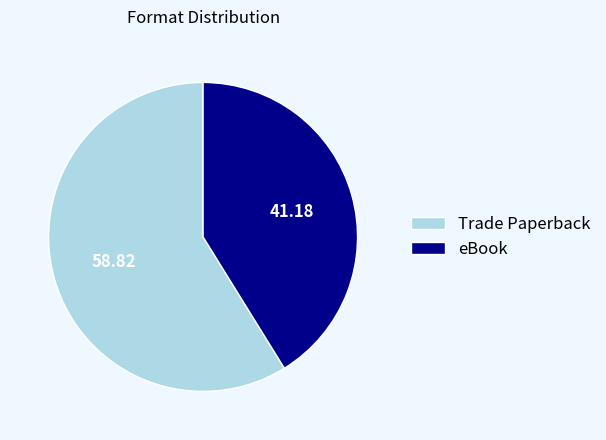

The eBook slice represents 31% of the pie. True or false?

False